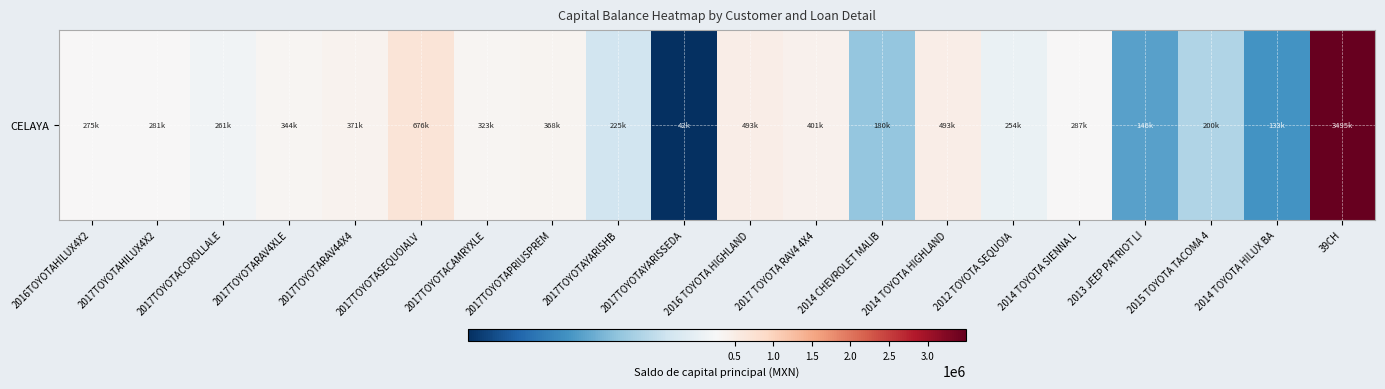

The chart shows a value of 225034.7 at 2017TOYOTAYARISHB. True or false?

True